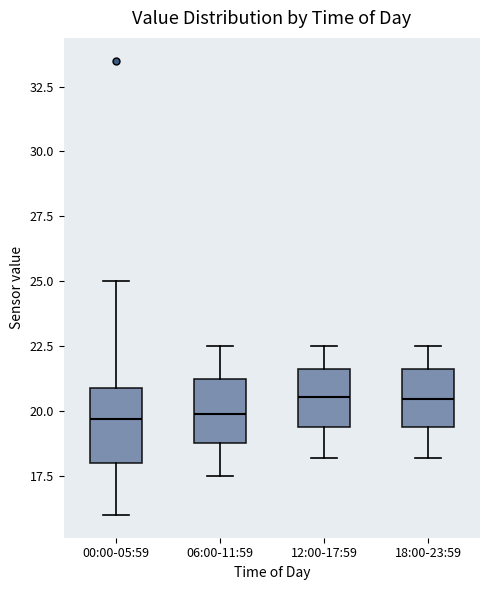

Where does the upper whisker of the box for 06:00-11:59 end on the y-axis? The values are not printed on the chart, so give them approximately, as read against the axis.

22.5